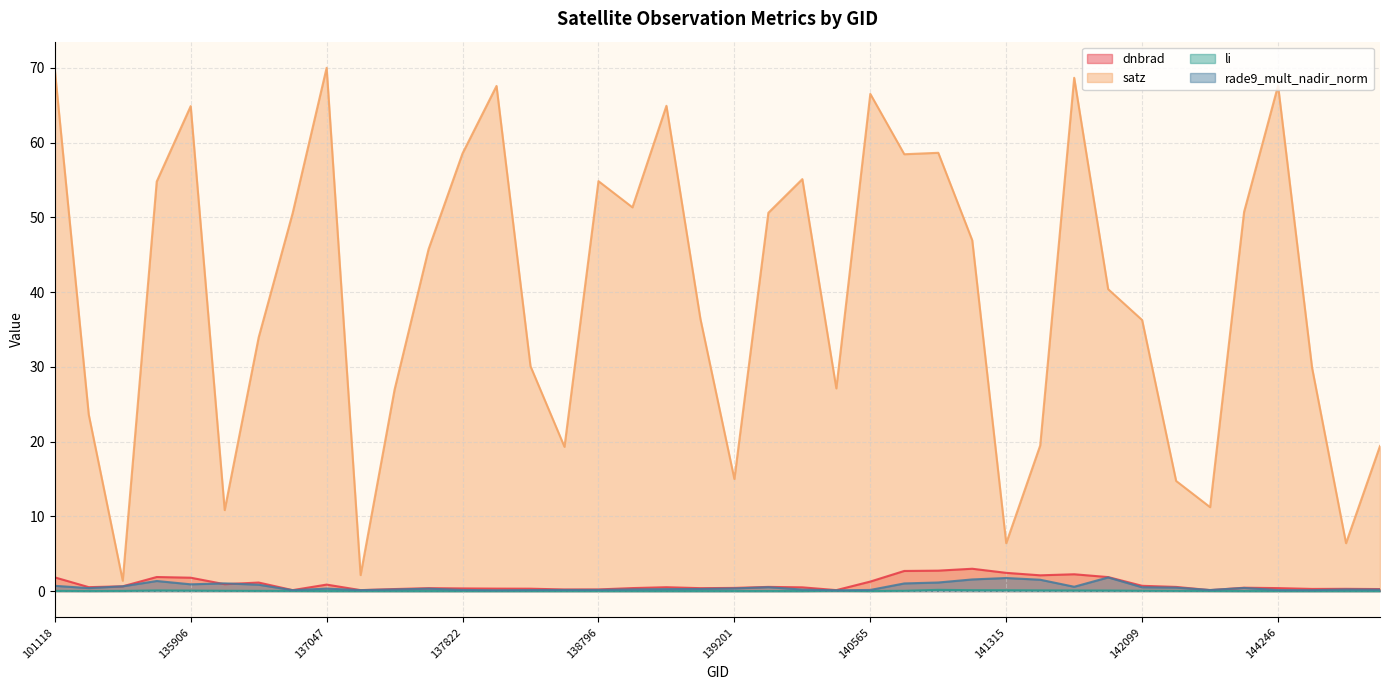

True or false: satz has more than 1 points higher than both neighbors.

True